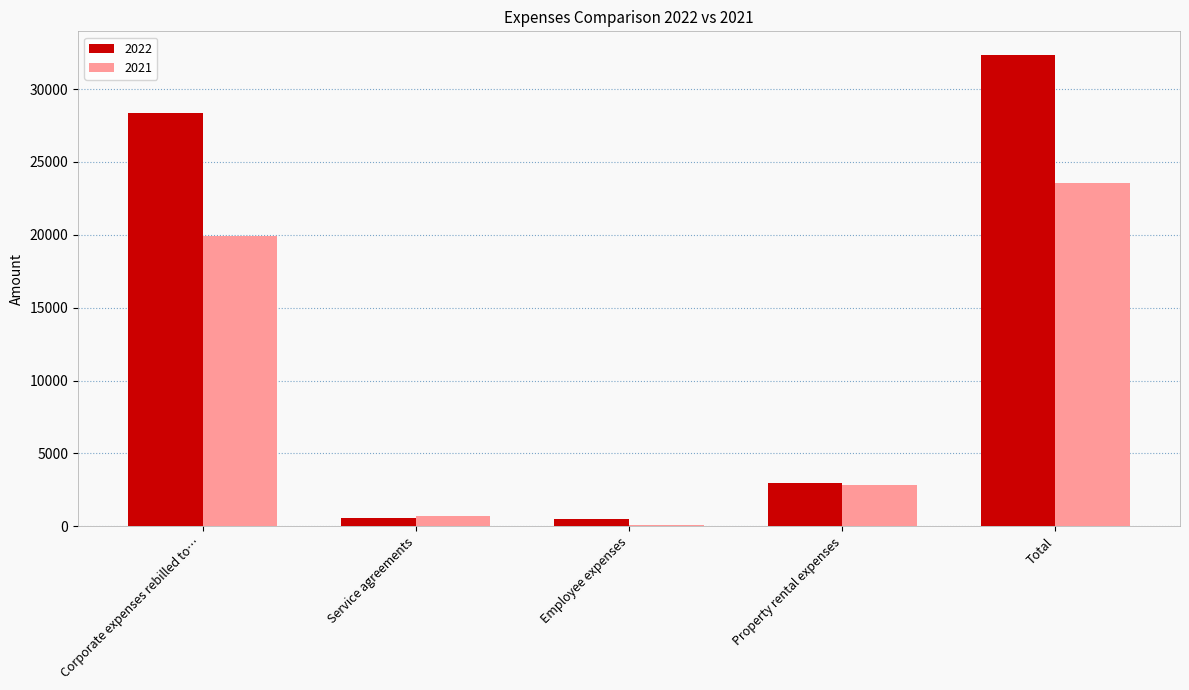

Where does the 2022 series first go above 2956?

Corporate expenses rebilled to…